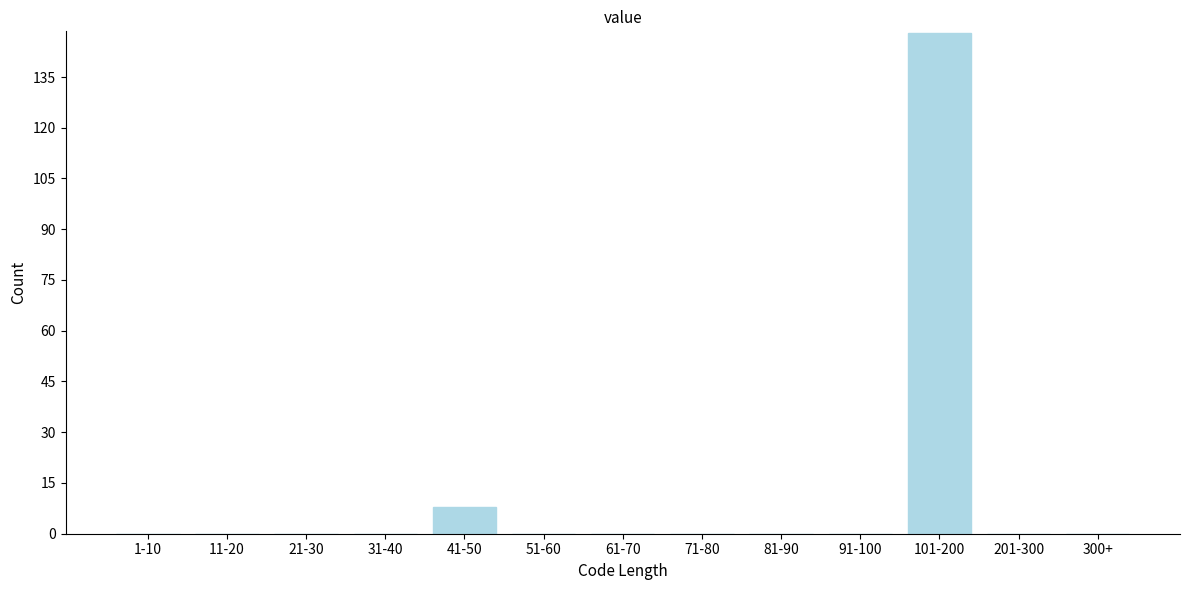

Reading left to right, transcribe all the data shown in this chart.

1-10=0	11-20=0	21-30=0	31-40=0	41-50=8	51-60=0	61-70=0	71-80=0	81-90=0	91-100=0	101-200=148	201-300=0	300+=0